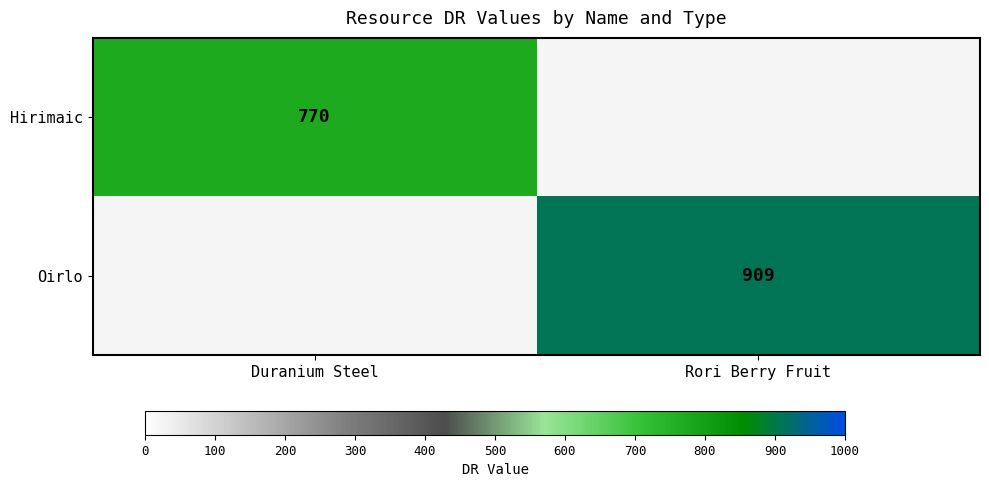

At how many categories does at least one series exceed 876?

1